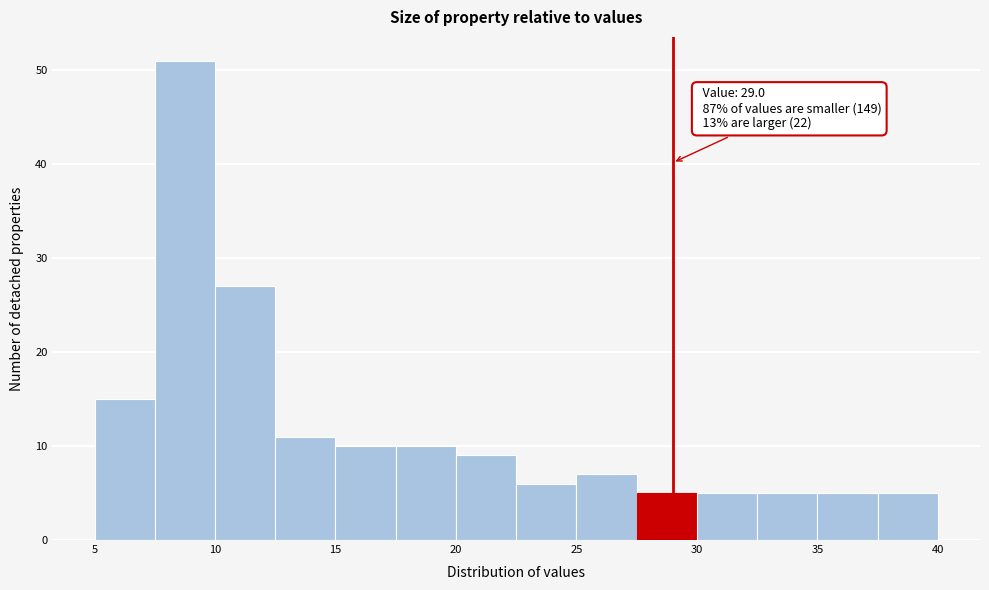

Over which range of the x-axis is the bar tallest?

7.5 to 10.0